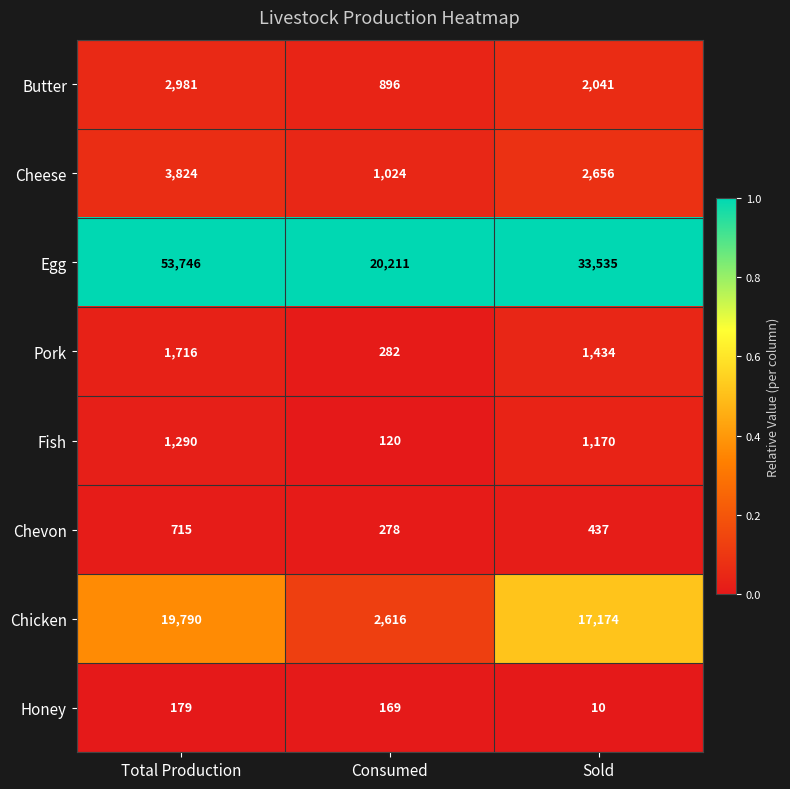

What is the difference between the highest and lowest values at Total Production?

53567